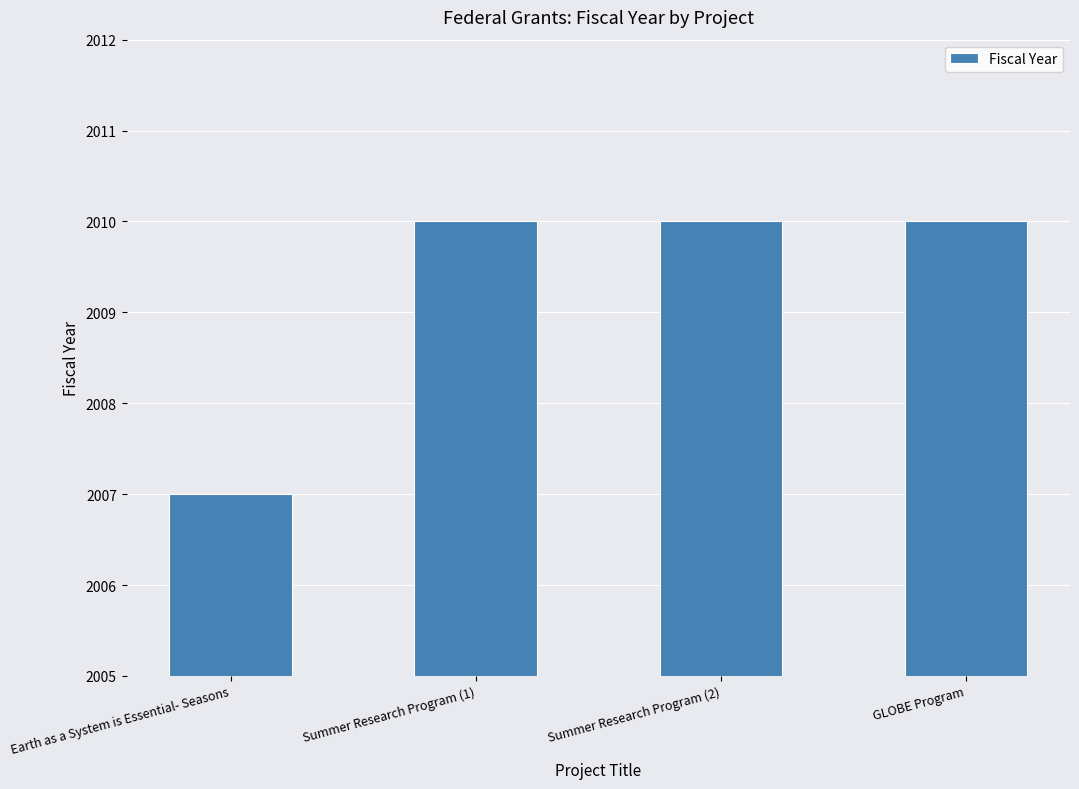

The value at Summer Research Program (1) is 2010. True or false?

True